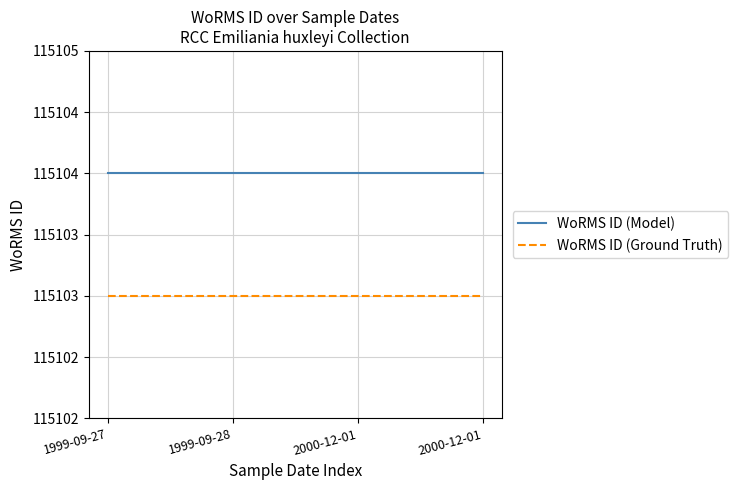

At which category does the chart reach its peak across all series?

1999-09-27